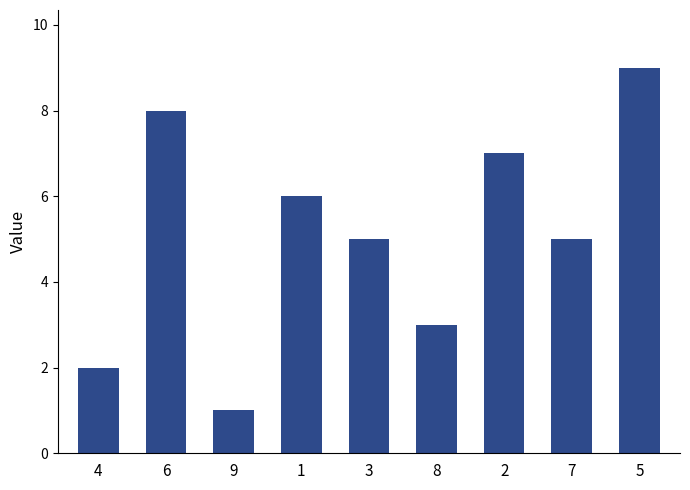

What is the approximate value at 2?

7